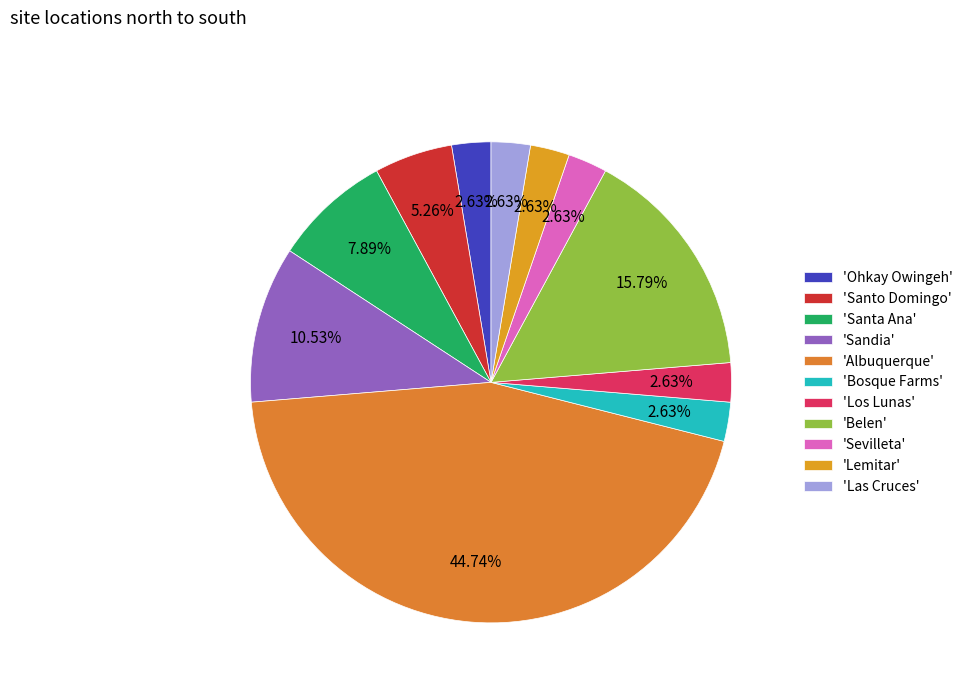

Is there any slice that represents more than half of the pie?

No